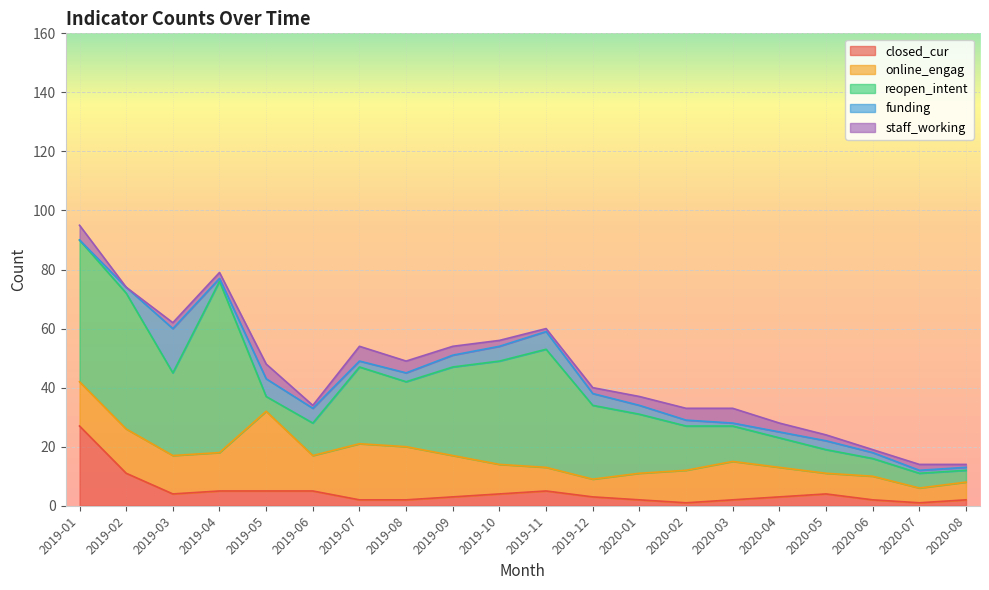

Reading left to right, transcribe all the data shown in this chart.

closed_cur: 2019-01=27	2019-02=11	2019-03=4	2019-04=5	2019-05=5	2019-06=5	2019-07=2	2019-08=2	2019-09=3	2019-10=4	2019-11=5	2019-12=3	2020-01=2	2020-02=1	2020-03=2	2020-04=3	2020-05=4	2020-06=2	2020-07=1	2020-08=2
online_engag: 2019-01=15	2019-02=15	2019-03=13	2019-04=13	2019-05=27	2019-06=12	2019-07=19	2019-08=18	2019-09=14	2019-10=10	2019-11=8	2019-12=6	2020-01=9	2020-02=11	2020-03=13	2020-04=10	2020-05=7	2020-06=8	2020-07=5	2020-08=6
reopen_intent: 2019-01=48	2019-02=46	2019-03=28	2019-04=58	2019-05=5	2019-06=11	2019-07=26	2019-08=22	2019-09=30	2019-10=35	2019-11=40	2019-12=25	2020-01=20	2020-02=15	2020-03=12	2020-04=10	2020-05=8	2020-06=6	2020-07=5	2020-08=4
funding: 2019-01=0	2019-02=2	2019-03=15	2019-04=1	2019-05=6	2019-06=5	2019-07=2	2019-08=3	2019-09=4	2019-10=5	2019-11=6	2019-12=4	2020-01=3	2020-02=2	2020-03=1	2020-04=2	2020-05=3	2020-06=2	2020-07=1	2020-08=1
staff_working: 2019-01=5	2019-02=0	2019-03=2	2019-04=2	2019-05=5	2019-06=1	2019-07=5	2019-08=4	2019-09=3	2019-10=2	2019-11=1	2019-12=2	2020-01=3	2020-02=4	2020-03=5	2020-04=3	2020-05=2	2020-06=1	2020-07=2	2020-08=1